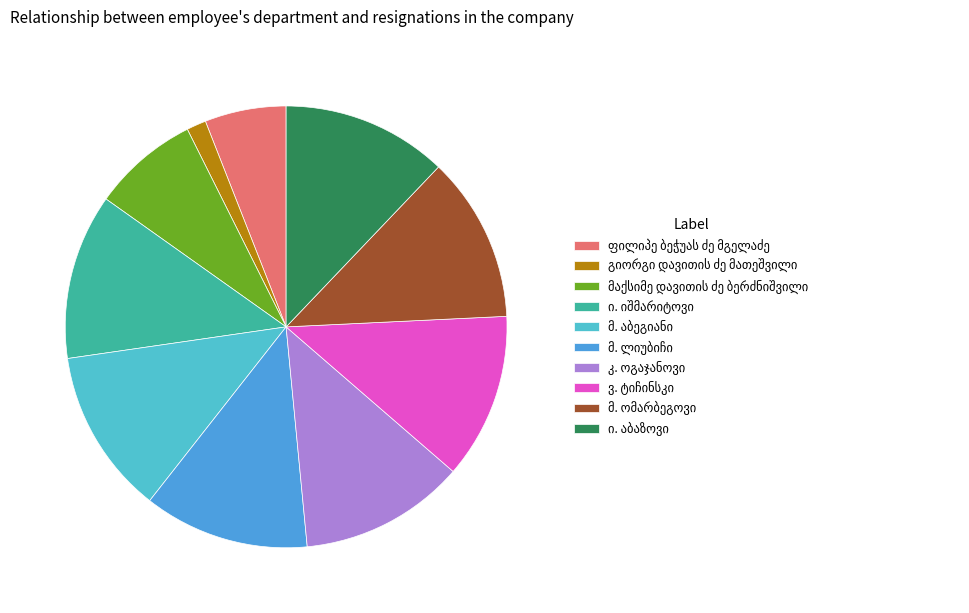

Count the number of slices in the pie.

10